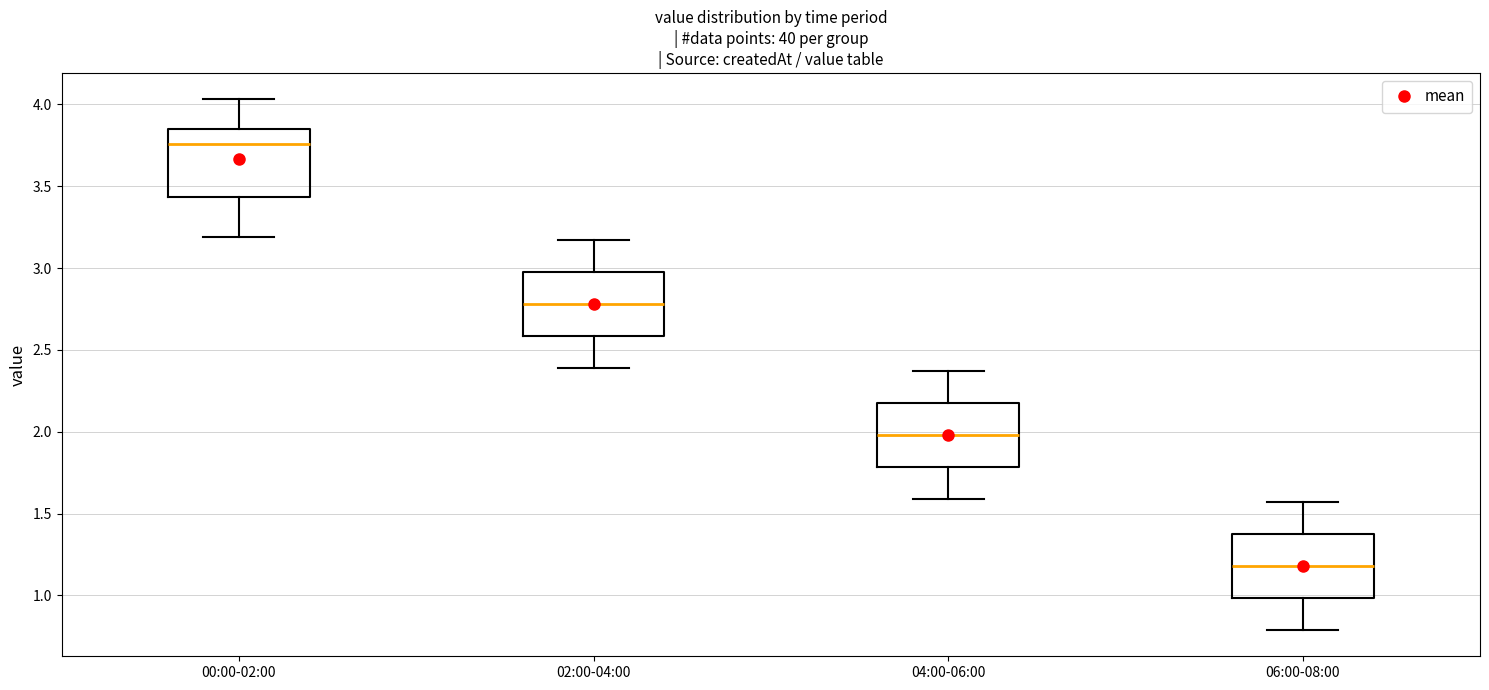

Which box's median line is the highest?

00:00-02:00